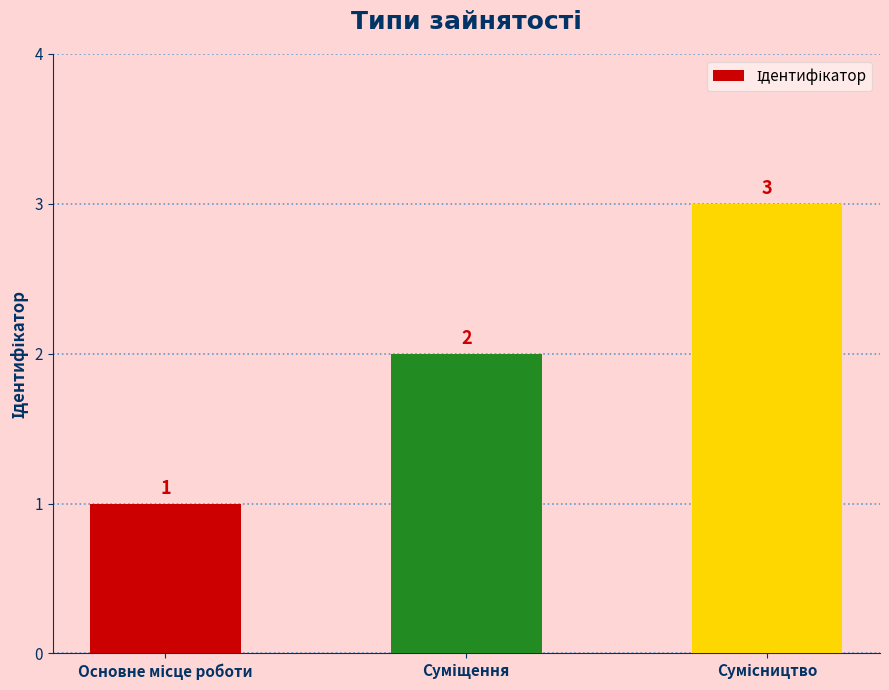

How many values are between 1 and 3?

3